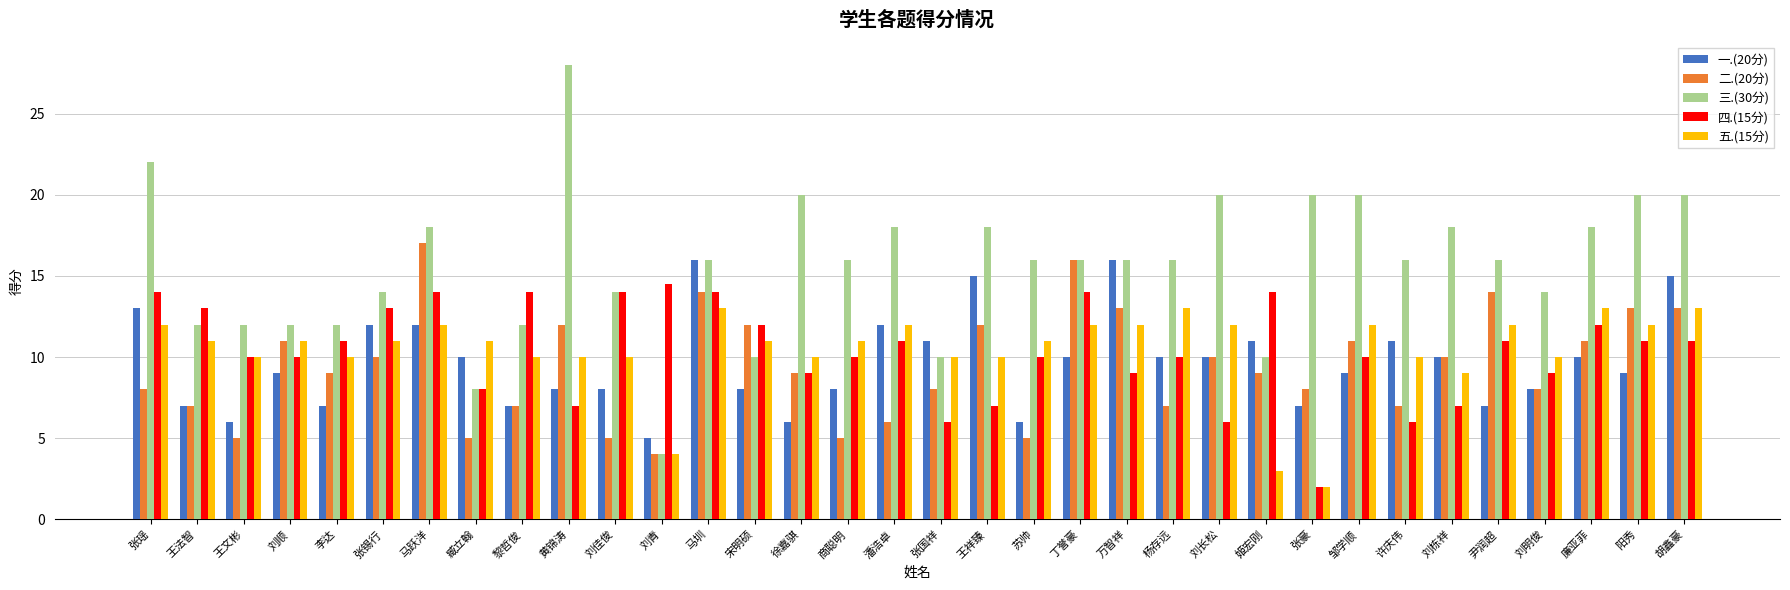

What is the label of the 18th bar from the right?

潘浩卓